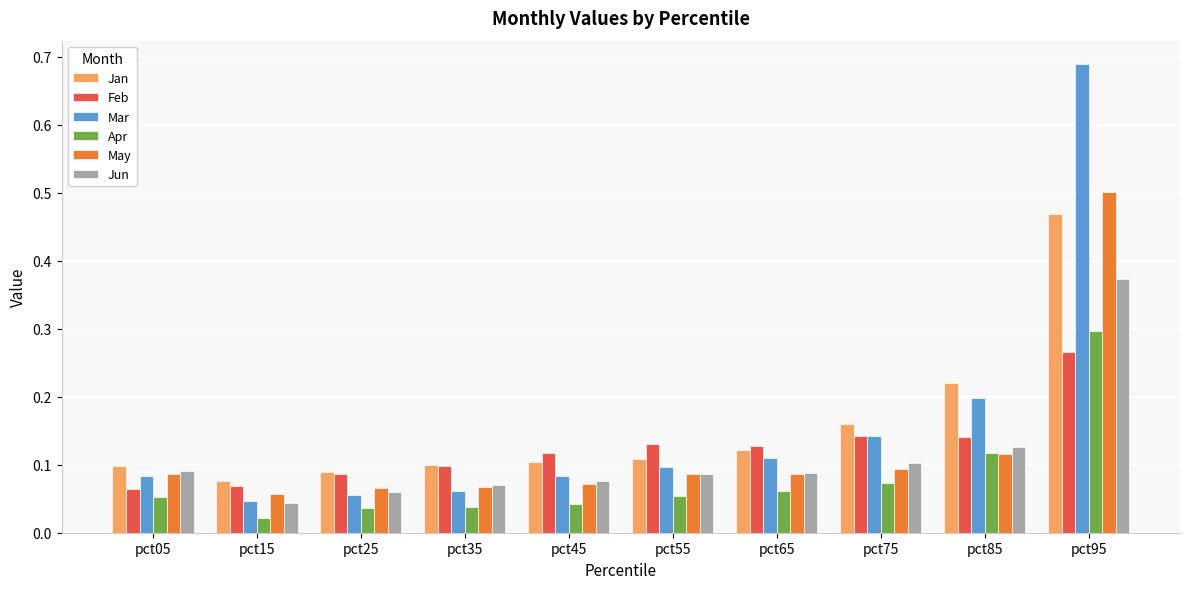

Which series has the widest spread of values?

Mar